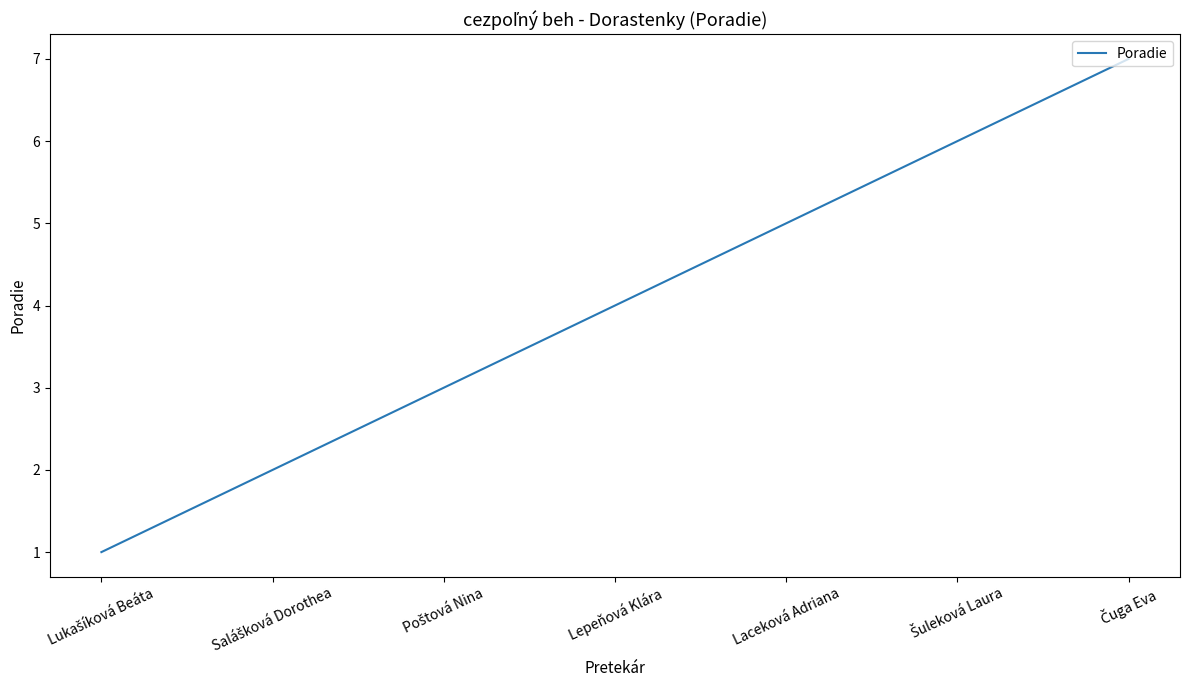

Reading left to right, transcribe all the data shown in this chart.

1	2	3	4	5	6	7